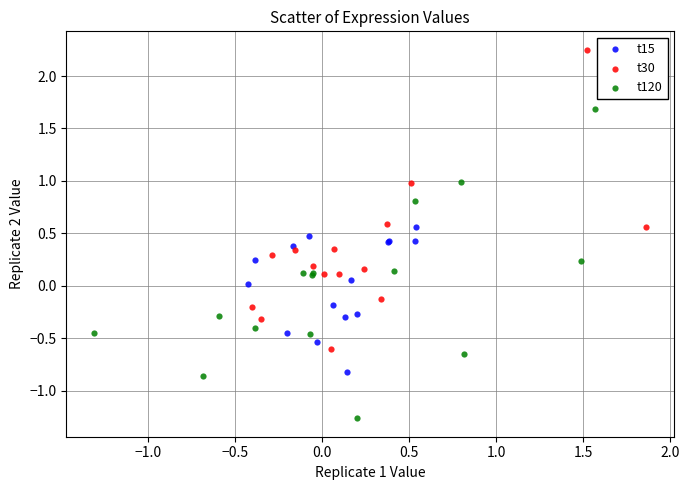

Which series contains the lowest Y value?

t120